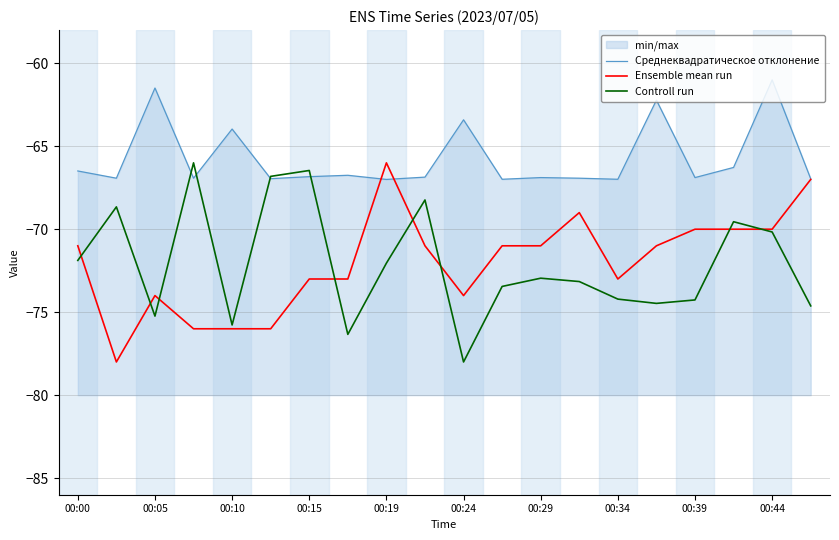

What is the smallest value displayed?

-78.0